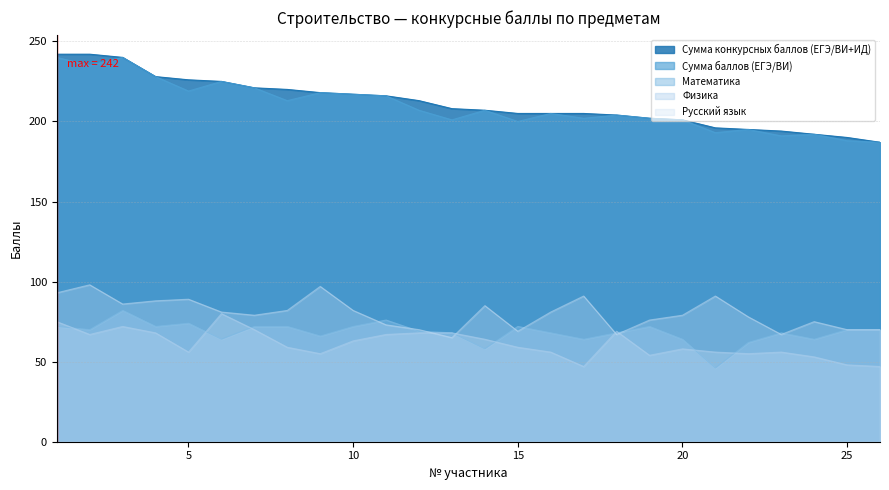

Is it true that Физика equals 96 at 19?

False